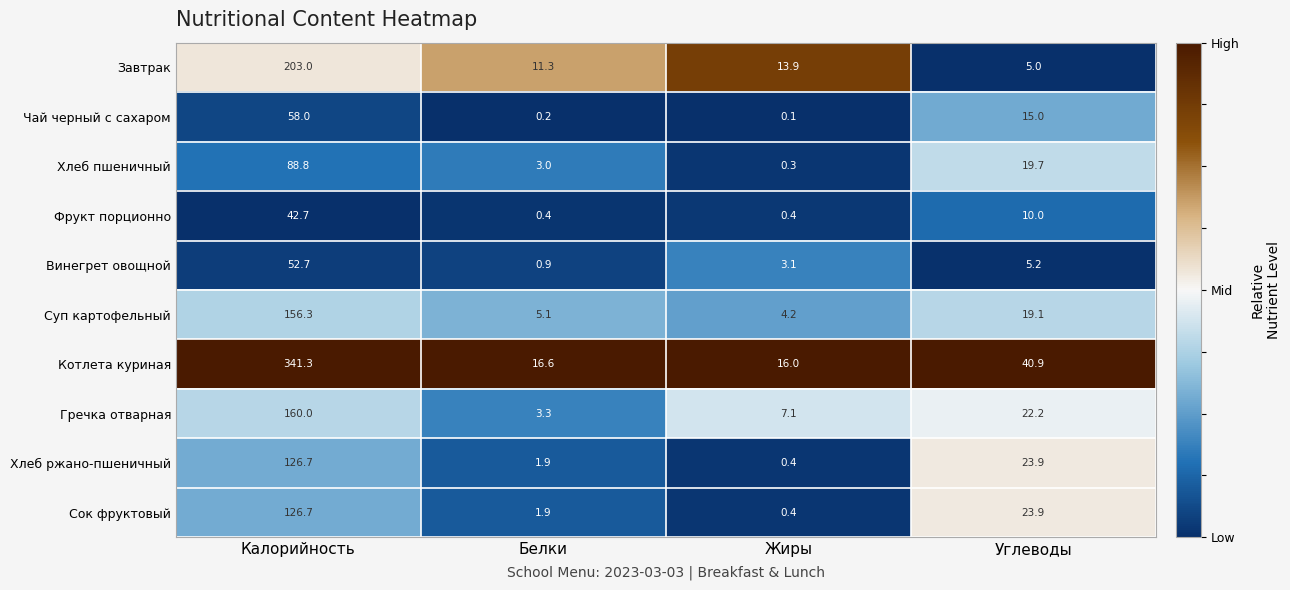

Between Белки and Жиры, which series saw the biggest shift?

Гречка отварная